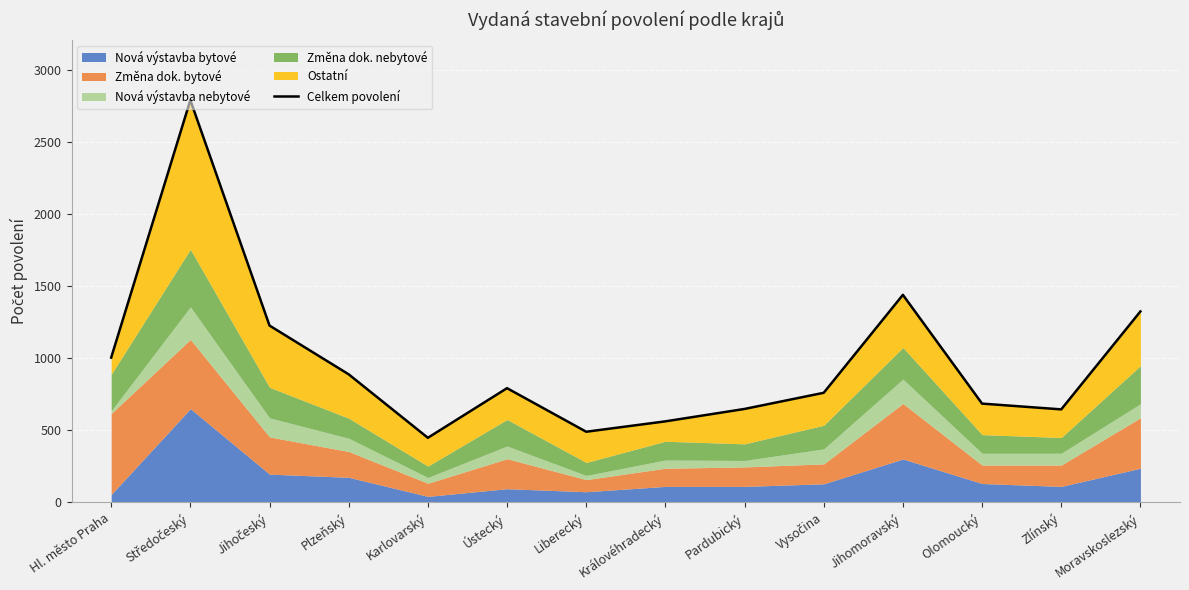

What is the difference between the maximum and minimum values?

2341